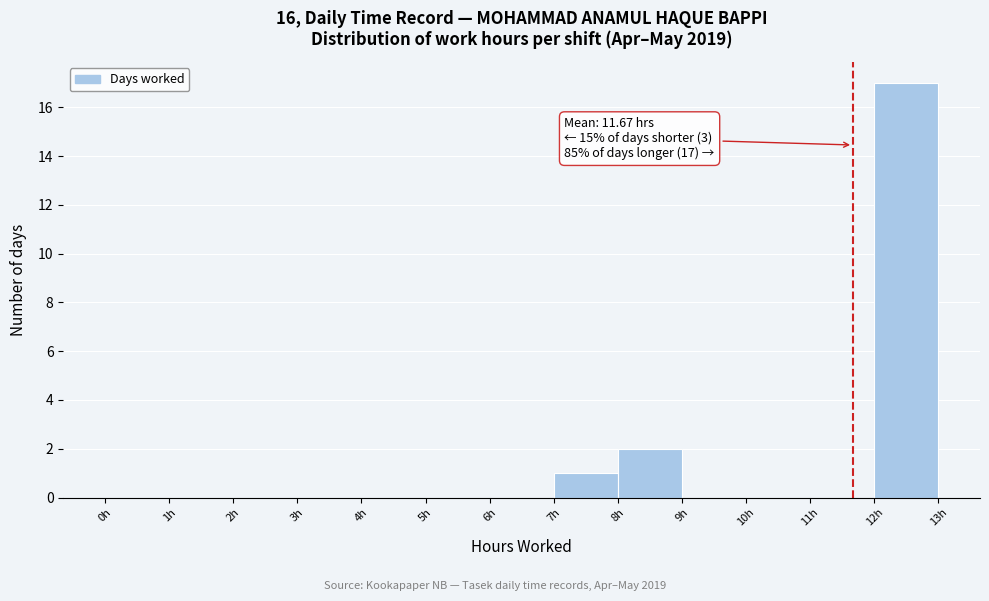

Over which range of the x-axis is the bar tallest?

12 to 13